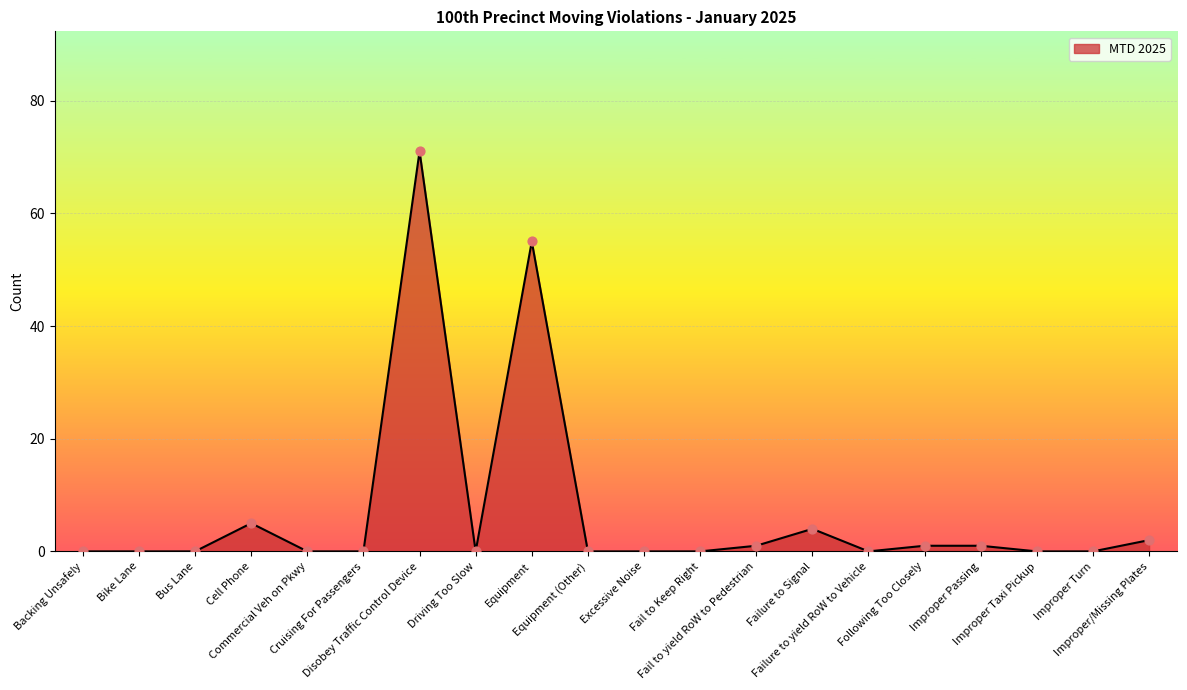

What is the change in value from Cruising For Passengers to Fail to yield RoW to Pedestrian?

+1